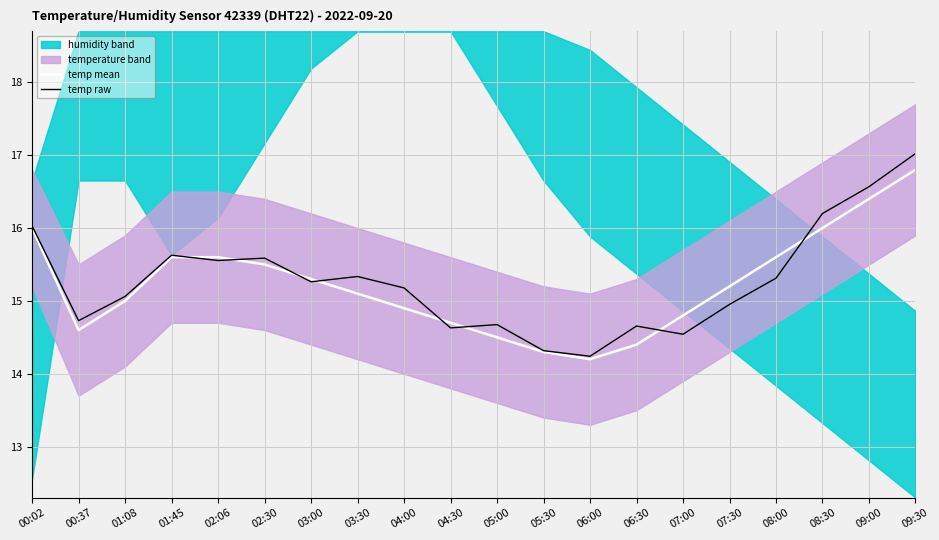

What is the minimum value shown in the chart?

14.2